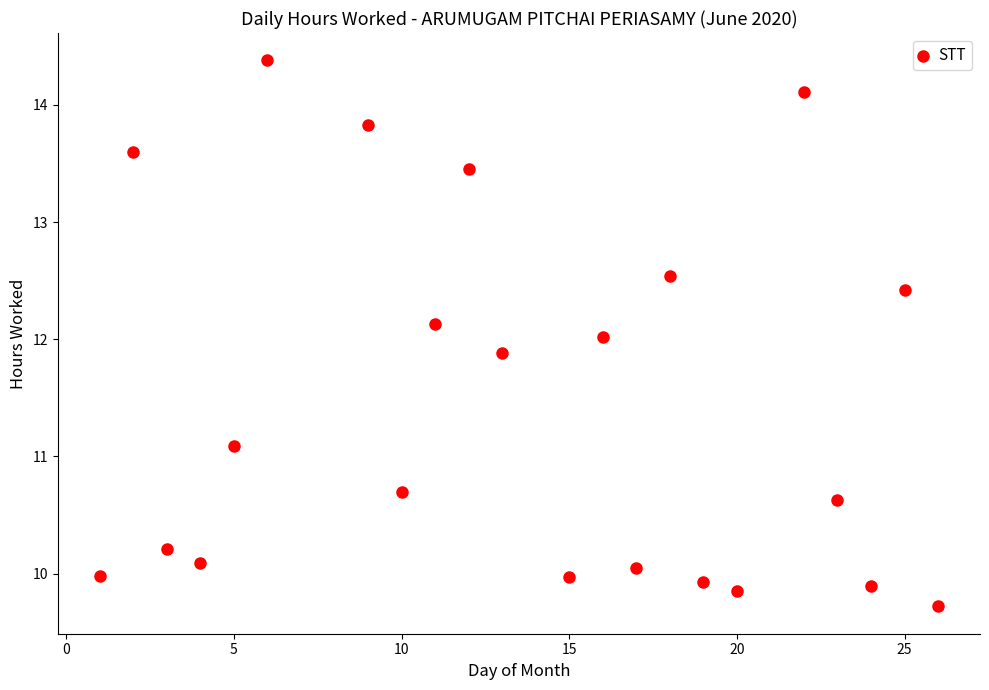

What is the range of X values (max minus min)?

25.0